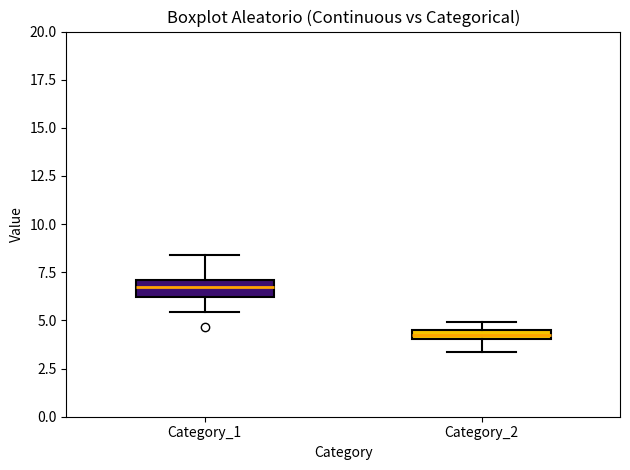

Which box has the lowest median line?

Category_2